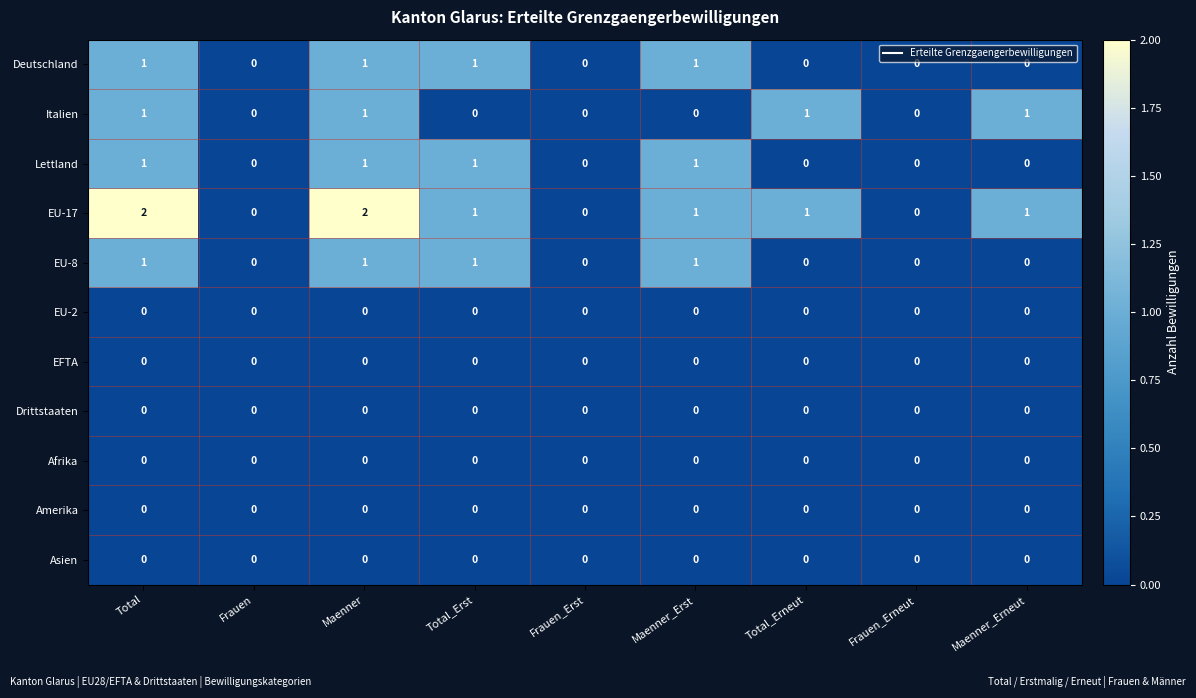

Which series has the largest total across all categories?

EU-17